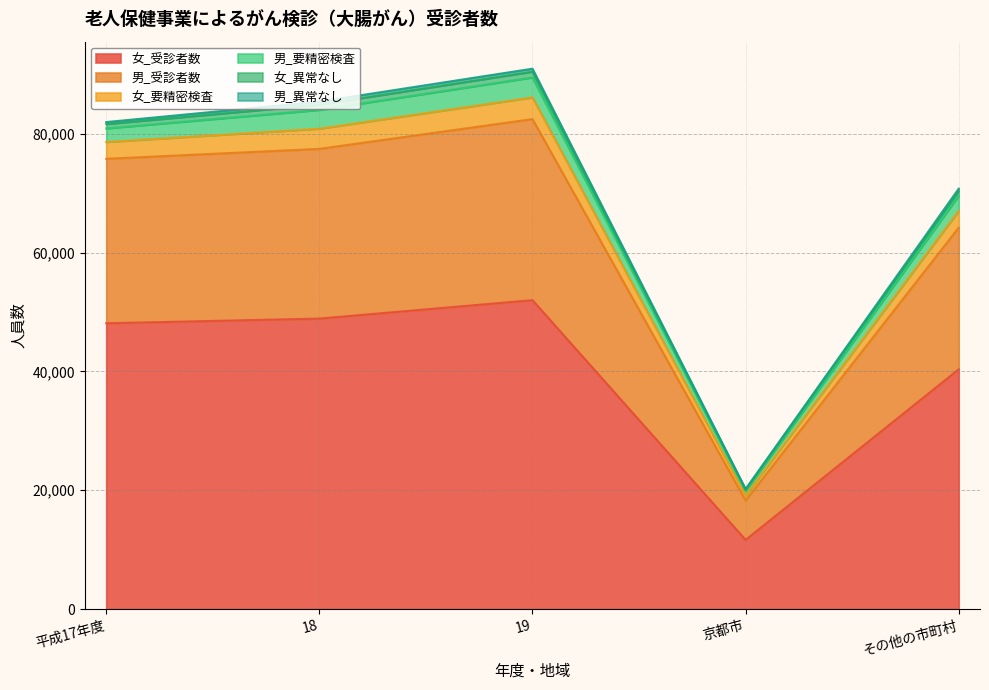

True or false: 男_受診者数 and 女_受診者数 intersect in this chart.

False